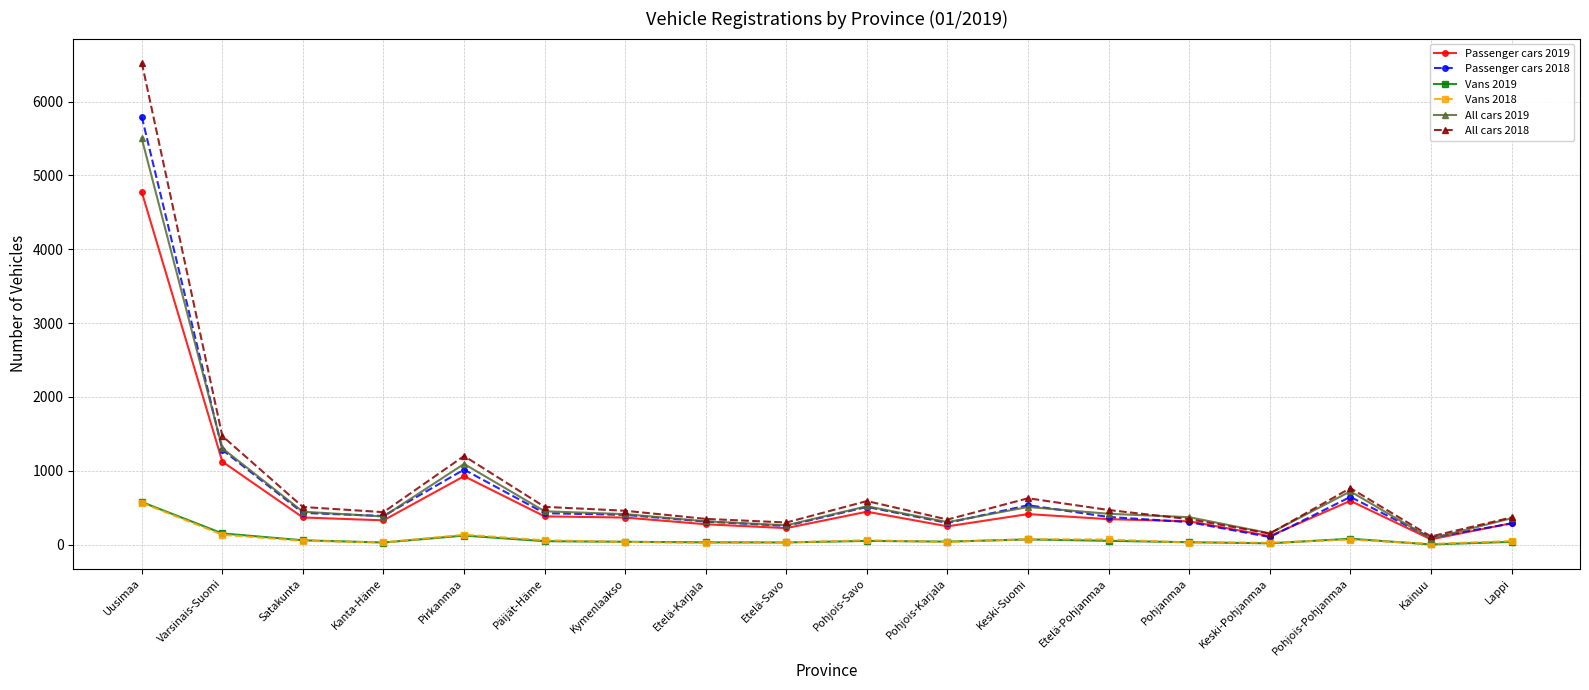

What is the label of the 17th point from the left?

Kainuu